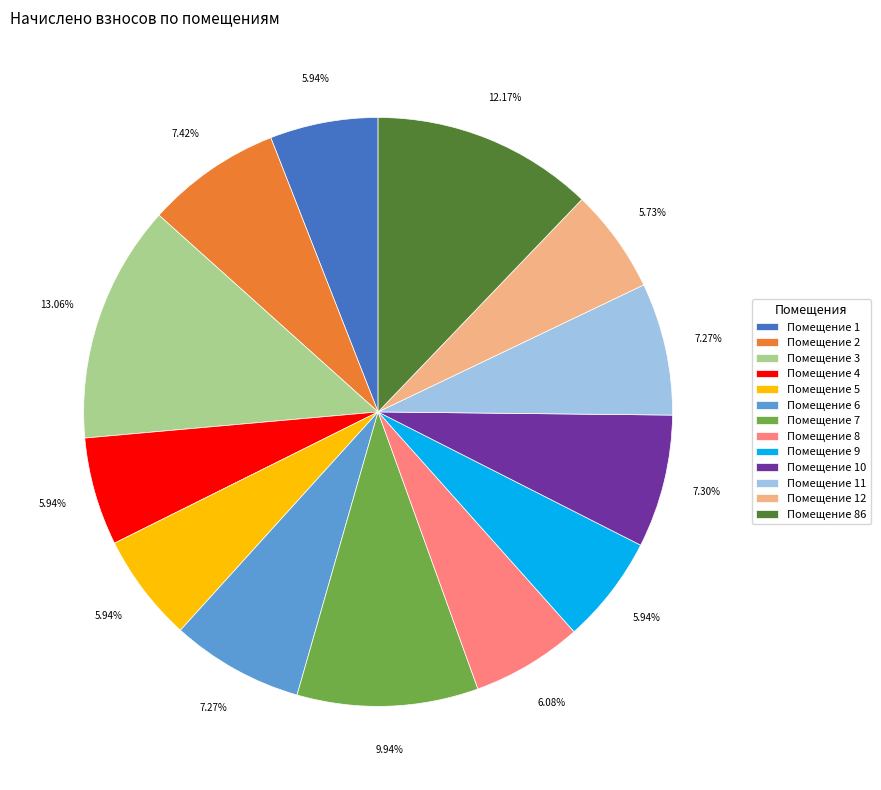

How many segments does this pie chart have?

13